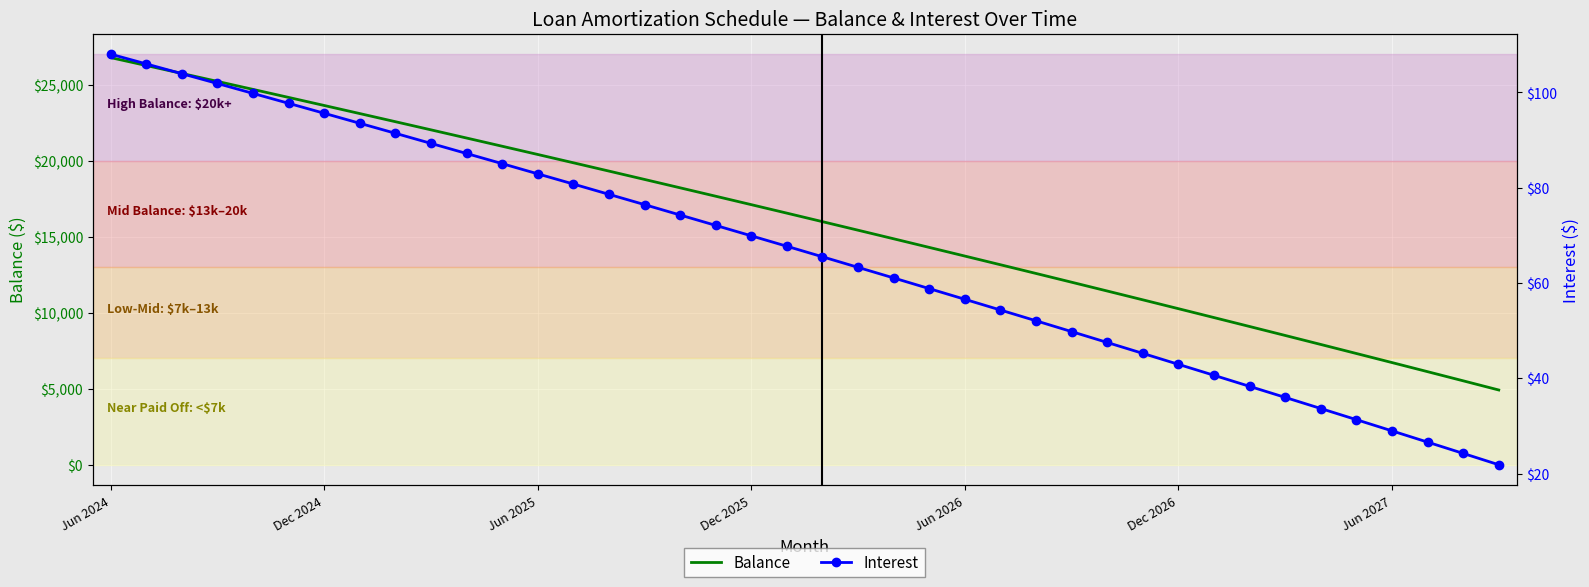

Is it true that Balance equals 11098 at Jun 2027?

False